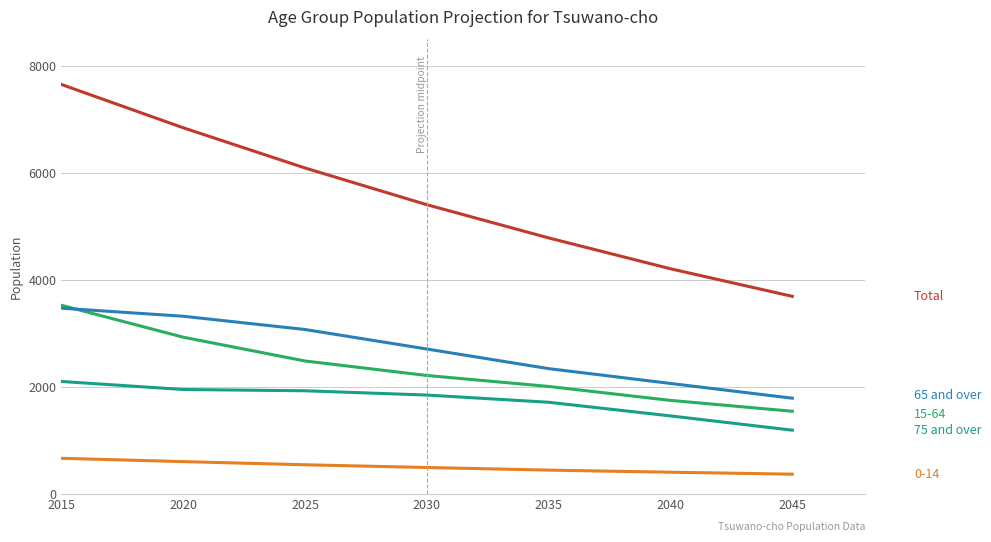

What is the difference between the highest and lowest values at 2045?

3326